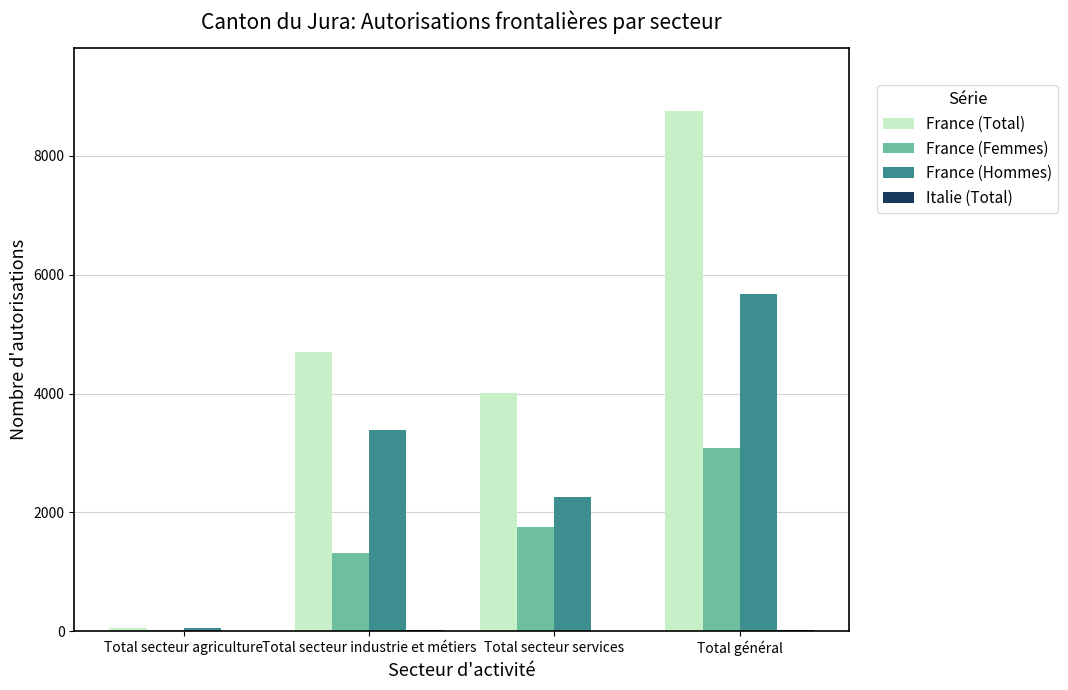

Which series has the largest total across all categories?

France (Total)